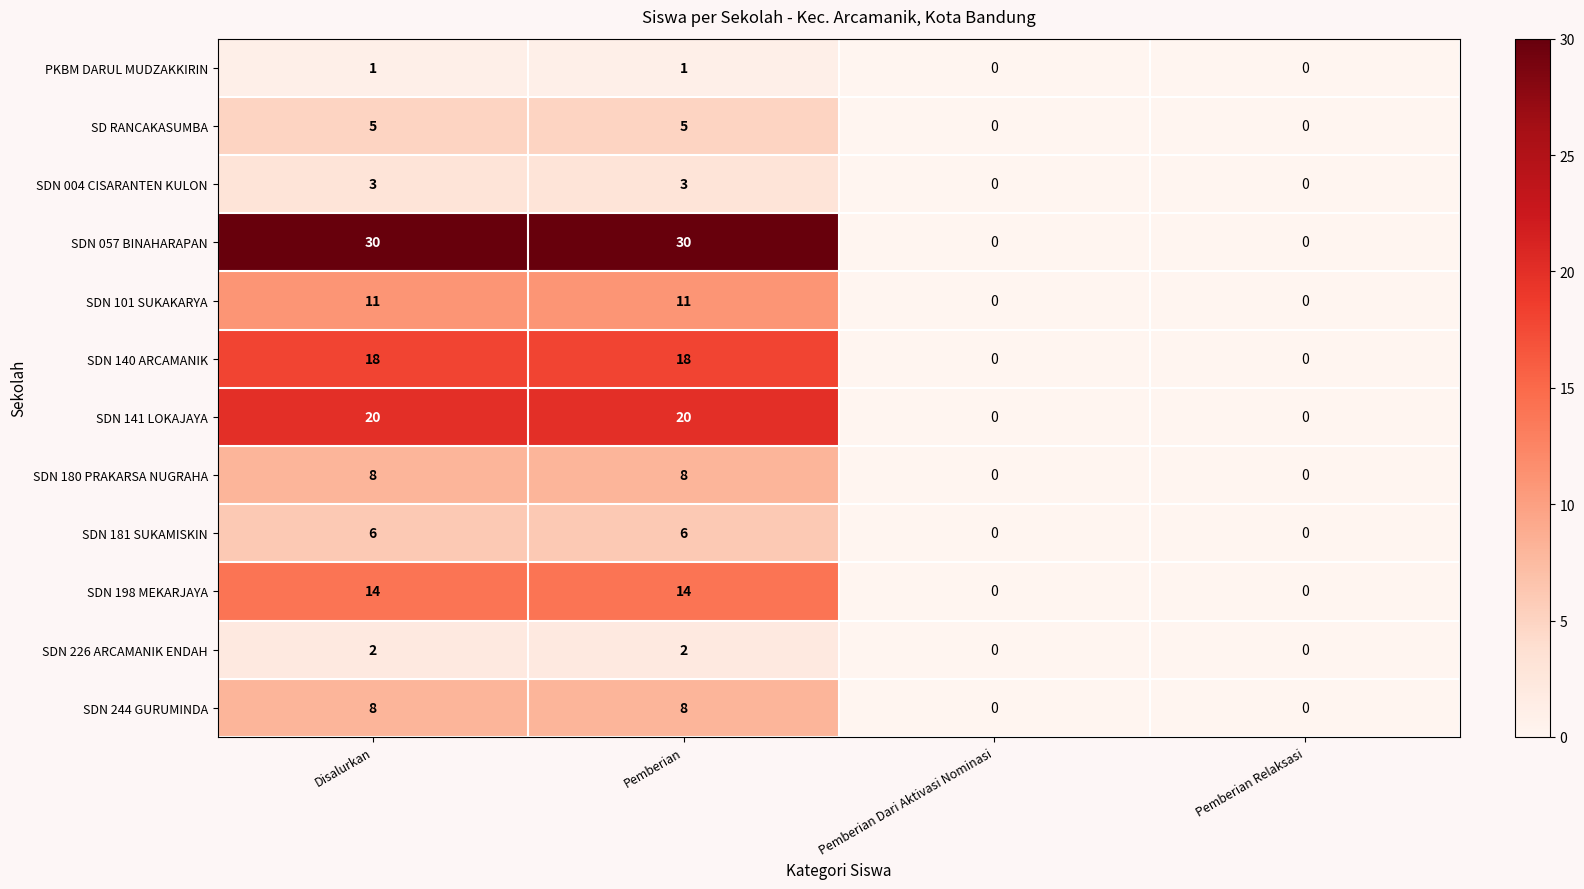

What is the difference between the second highest and minimum values in the SDN 244 GURUMINDA series?

8